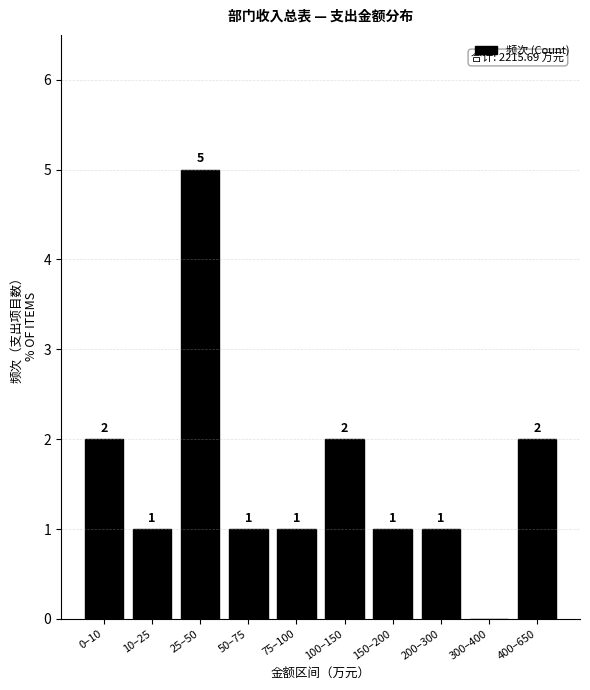

Reading left to right, transcribe all the data shown in this chart.

0–10=2	10–25=1	25–50=5	50–75=1	75–100=1	100–150=2	150–200=1	200–300=1	300–400=0	400–650=2